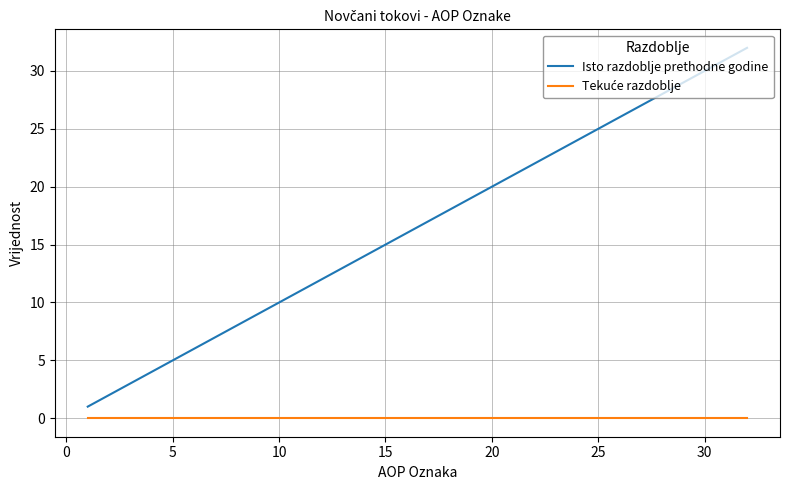

What is the difference between the maximum and minimum values in the Isto razdoblje prethodne godine series?

31